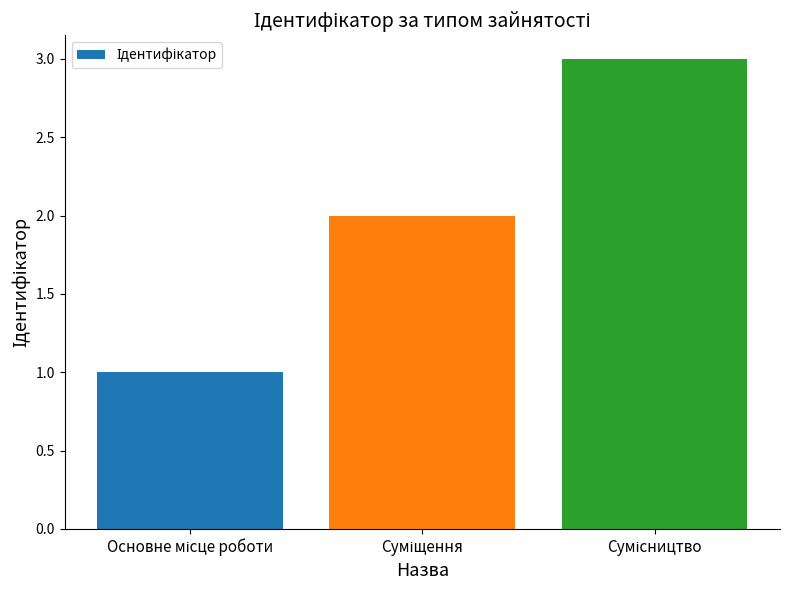

What is the greatest value displayed?

3